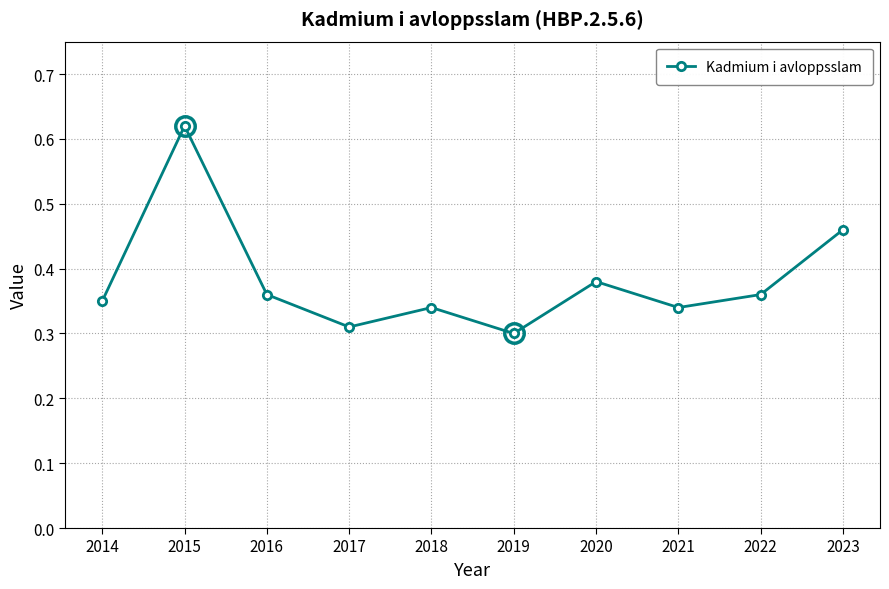

Count the values in the range 0 to 1.

10